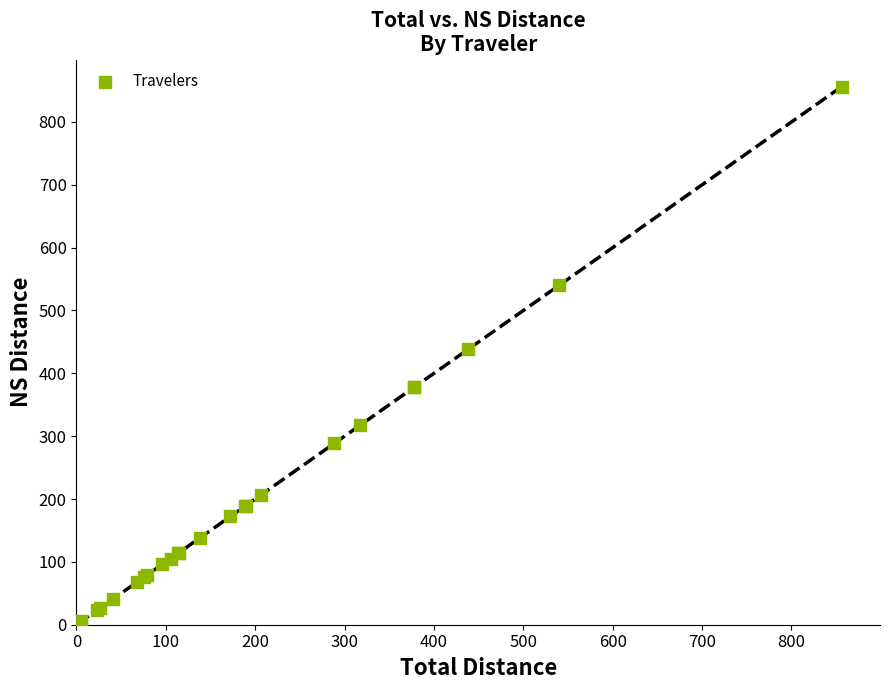

What Y value in the scatter plot is closest to 429?

438.6